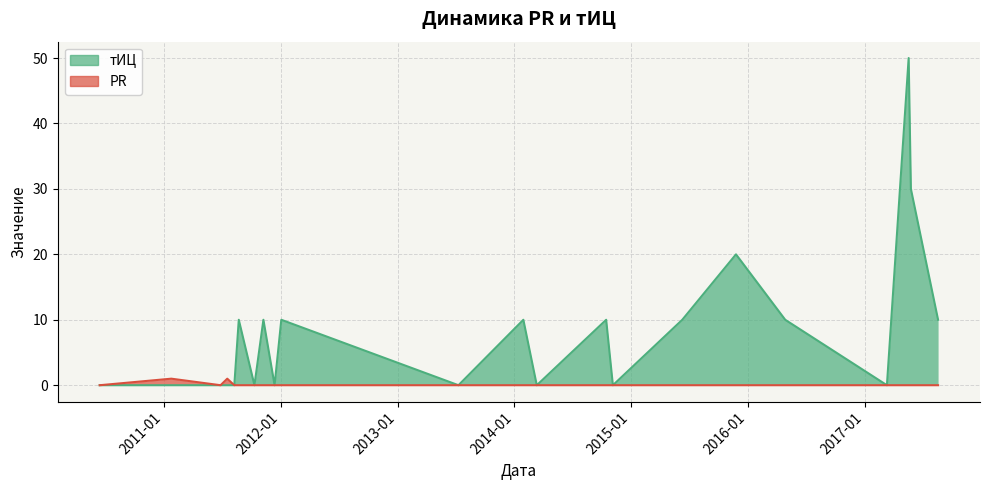

True or false: тИЦ and PR intersect in this chart.

False